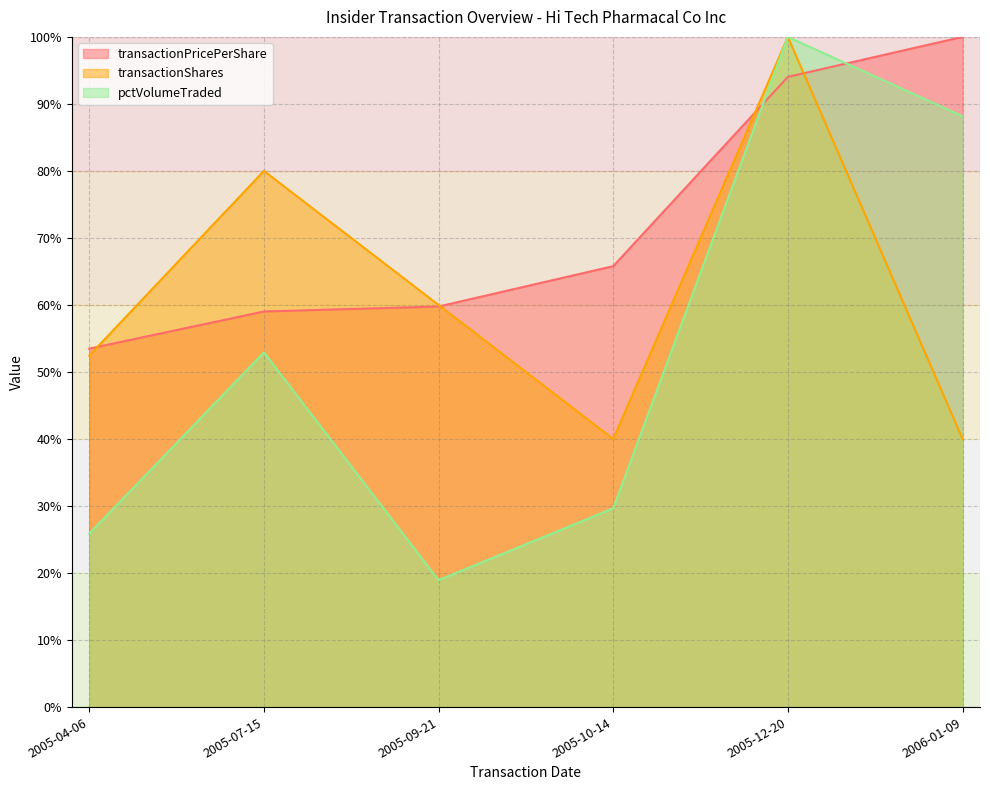

At which label does transactionShares reach its minimum?

2005-10-14